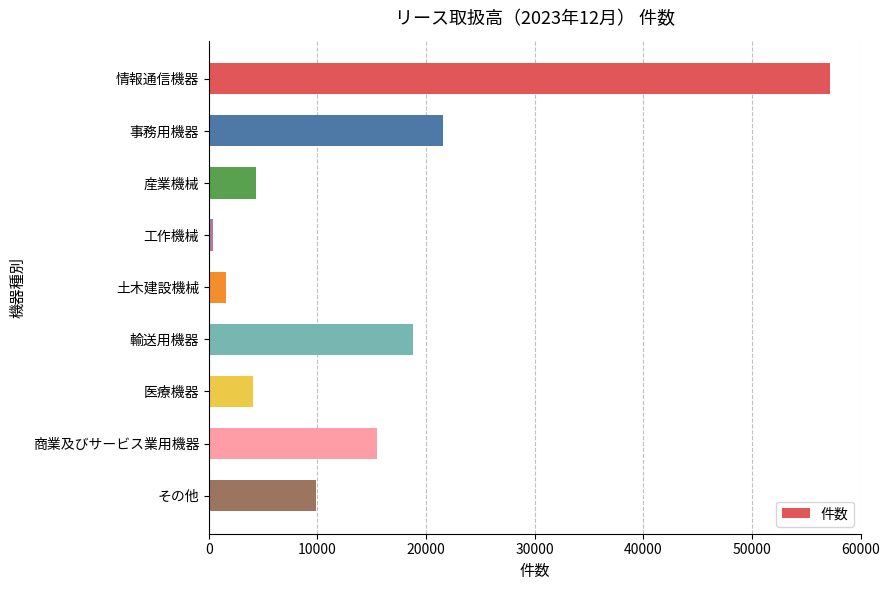

What is the maximum value shown in the chart?

57165